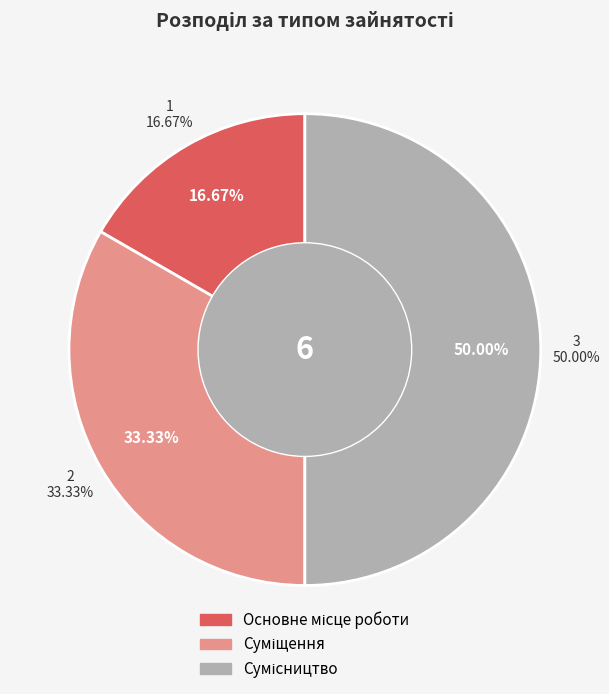

What is the total percentage of Сумісництво and Основне місце роботи?

66.7%